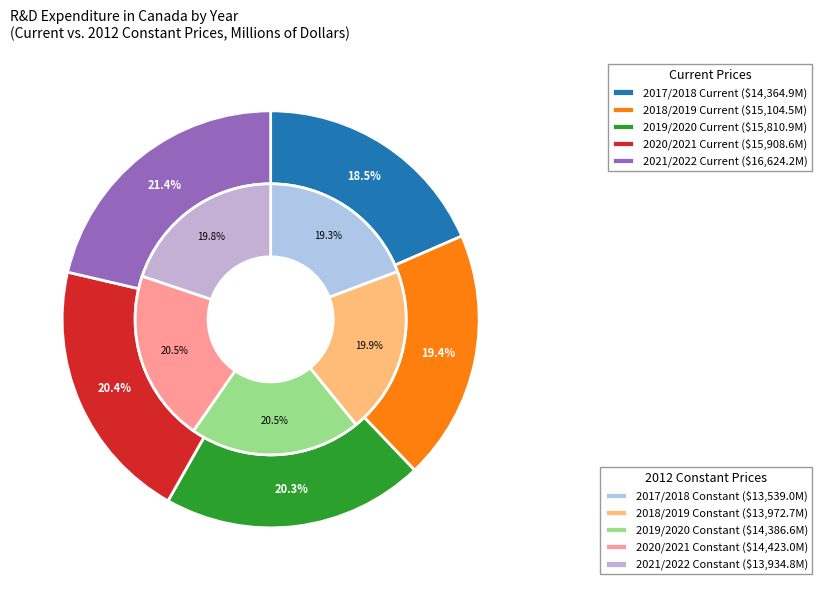

Count the number of slices in the pie.

5